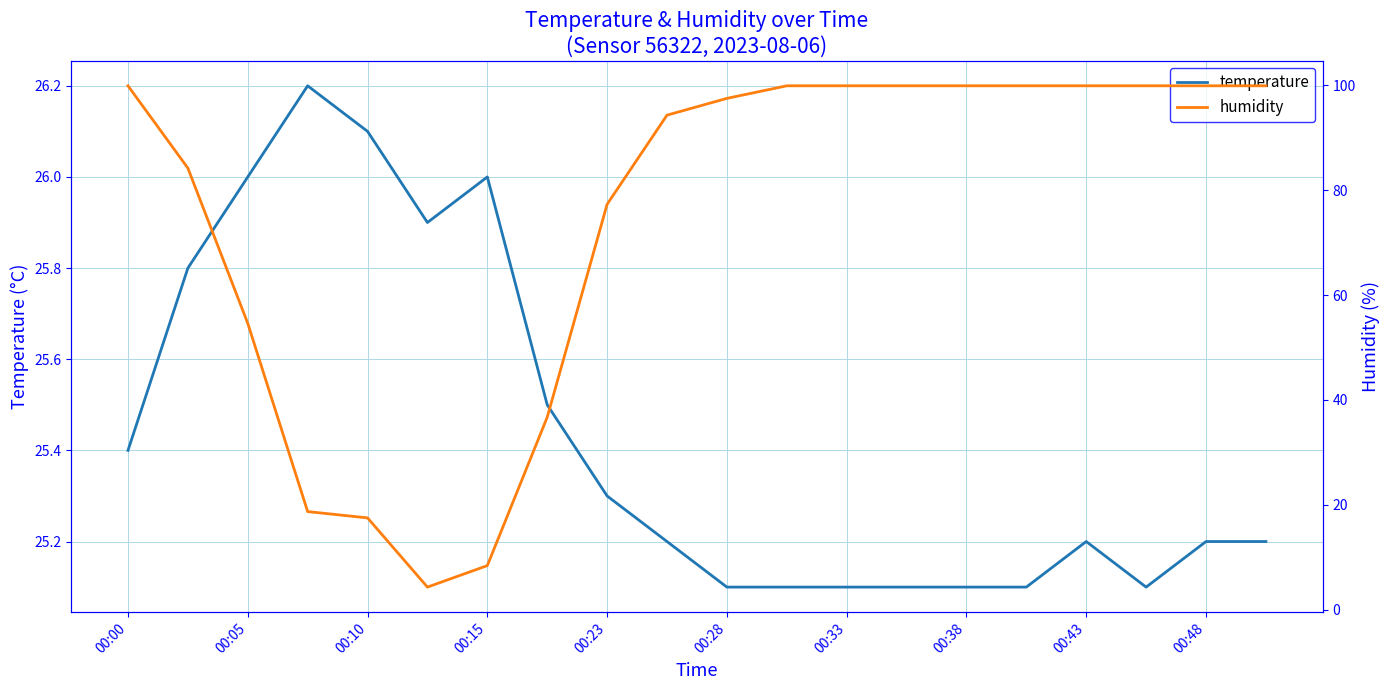

What is the maximum value for temperature?

26.2